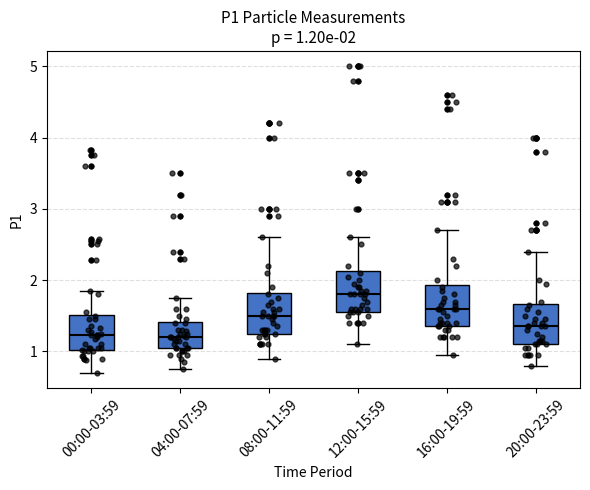

Which box's median line is the highest?

12:00-15:59